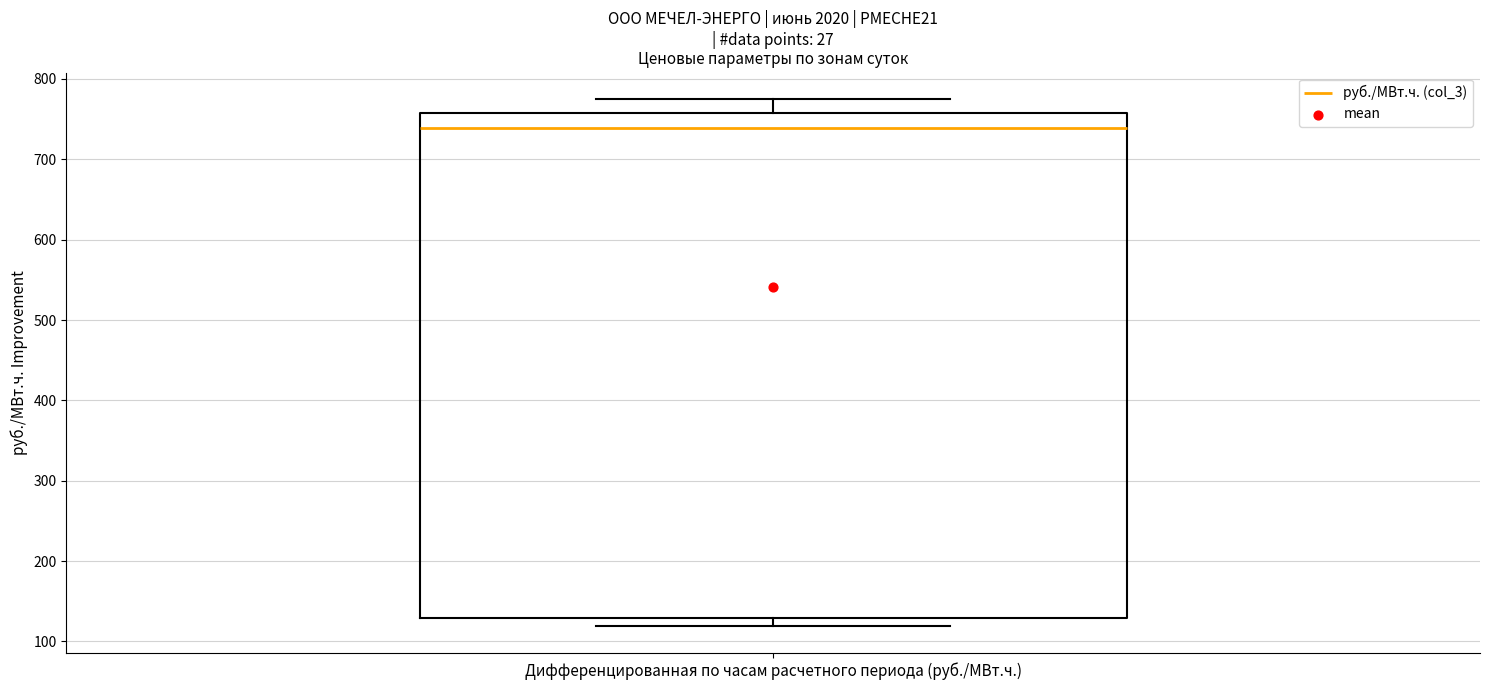

Read this box plot against the y-axis: the position of the median line, the range covered by the box, and the ends of both whiskers. The values are not printed on the chart, so give them approximately, as read against the axis.

median 740, box 130 to 760, whiskers 120 to 770